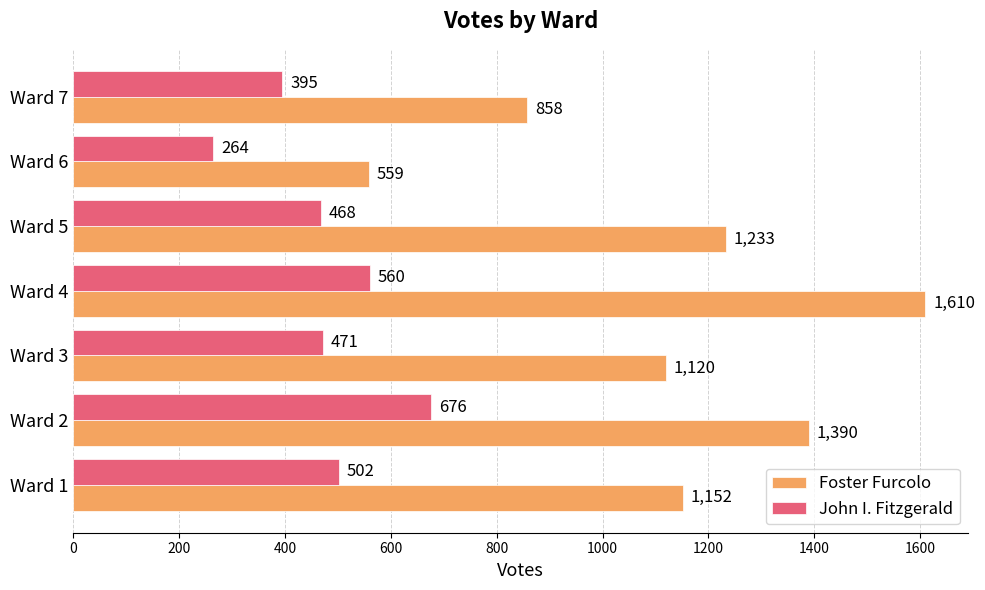

List the series in order of their peak value, lowest first.

John I. Fitzgerald, Foster Furcolo